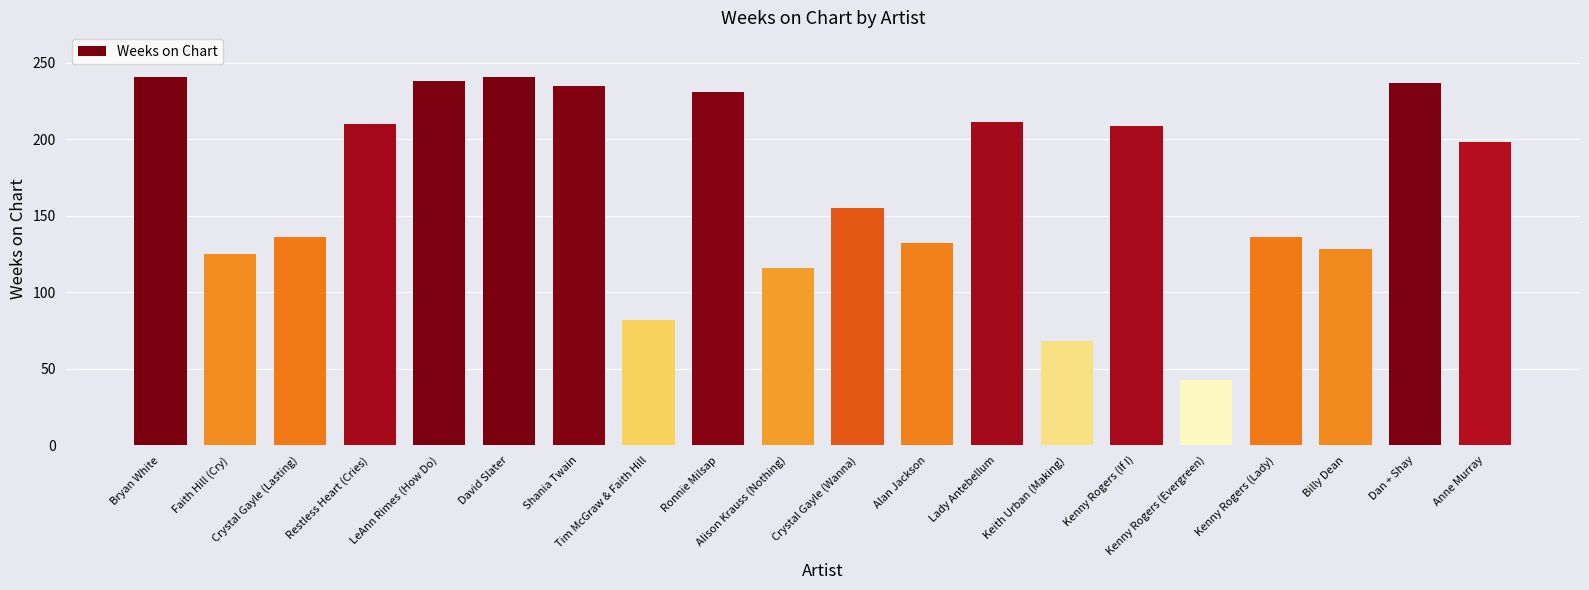

What is the label of the 9th bar from the right?

Alan Jackson